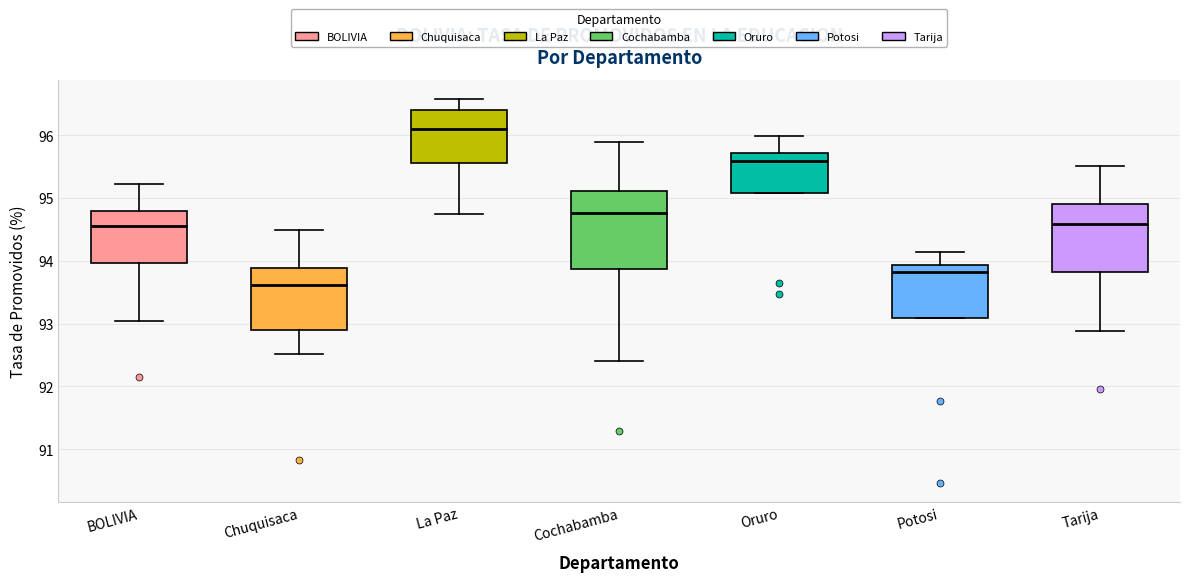

Which box's median line is the lowest?

Chuquisaca